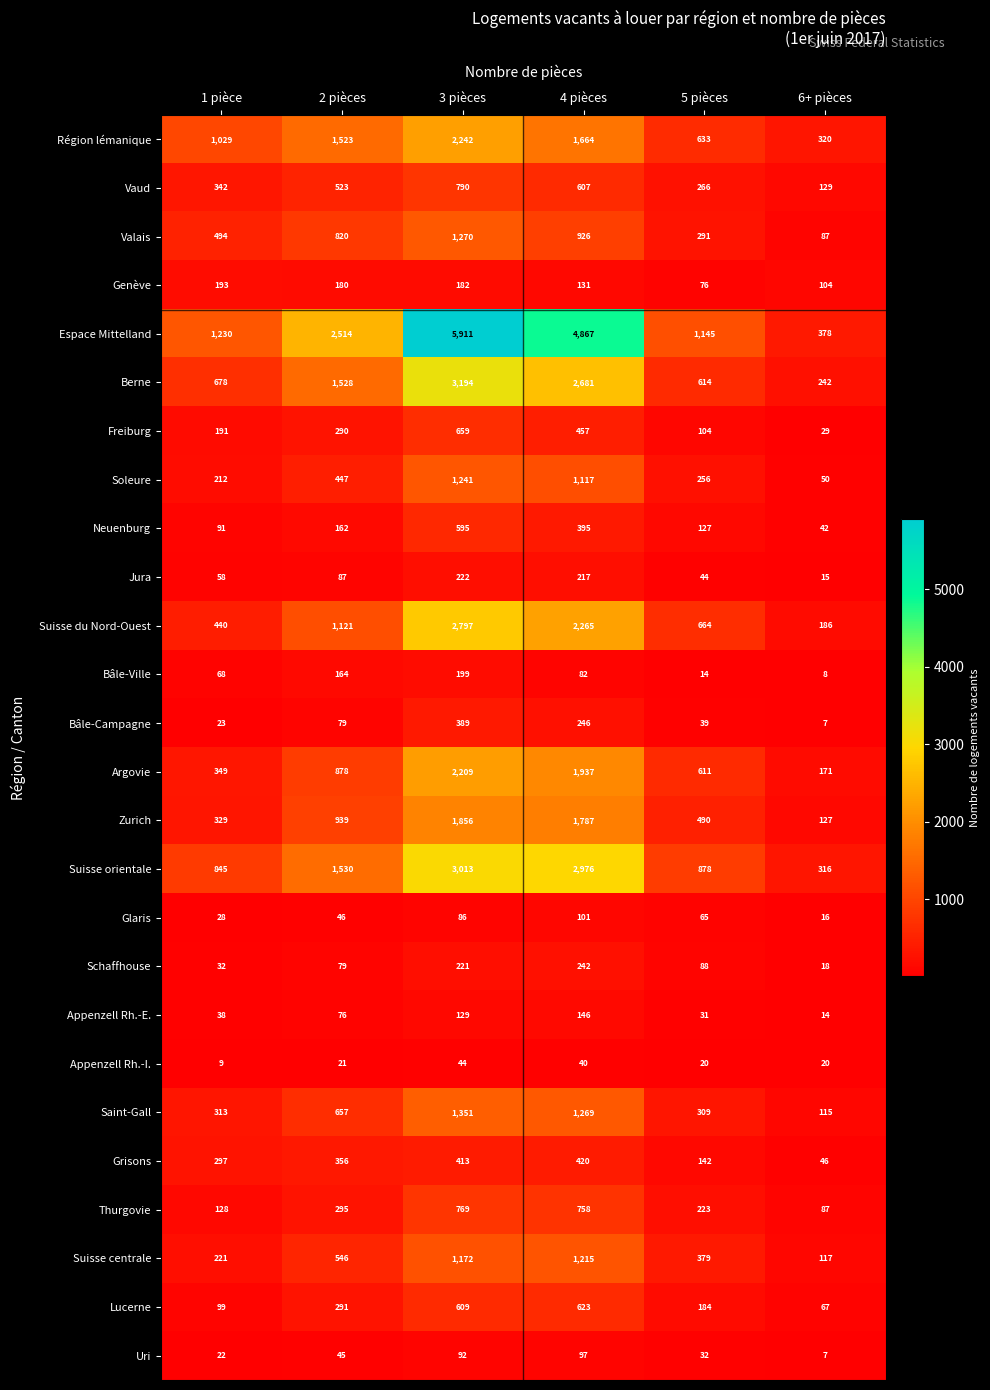

What is the sum of the Valais values at 6+ pièces and 2 pièces?

907